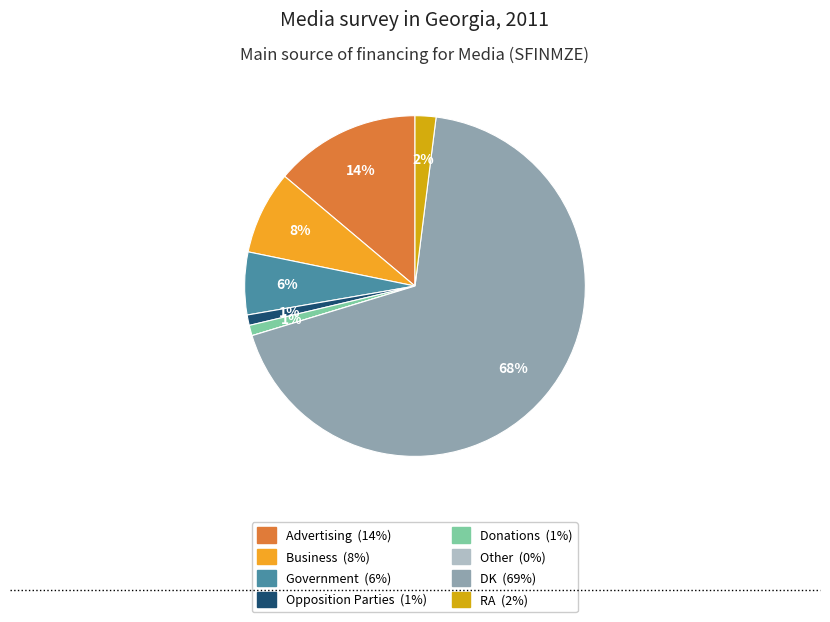

What is the majority slice?

DK